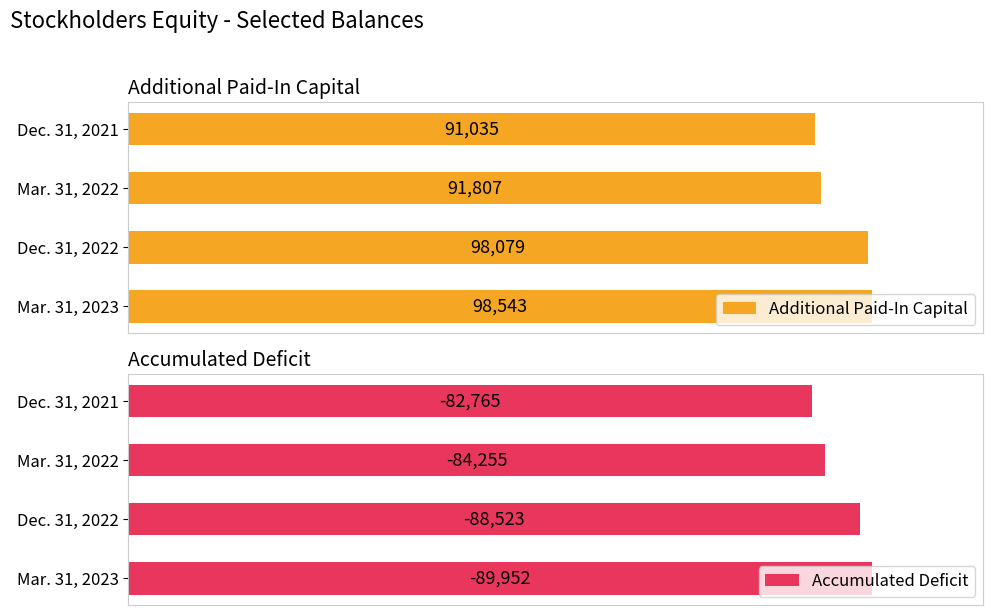

Where is Additional Paid-In Capital nearest to the value 94789?

Mar. 31, 2022